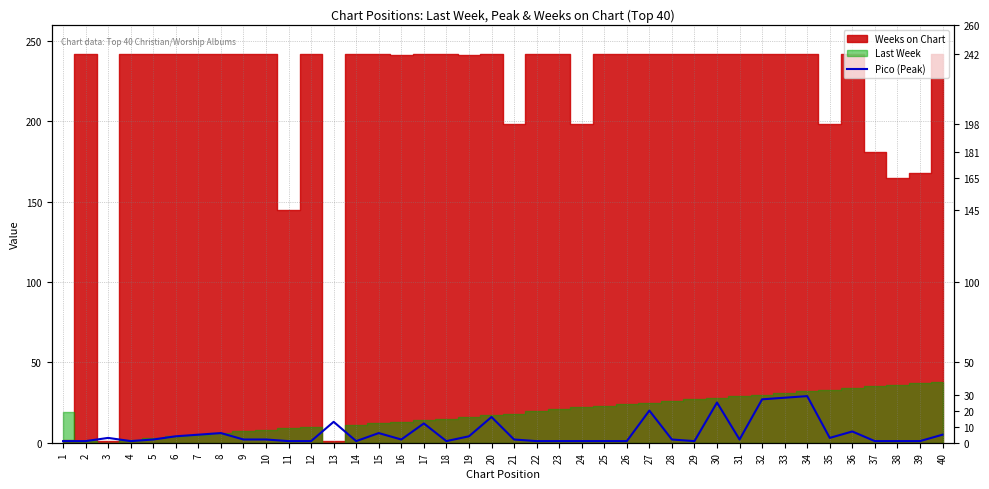

True or false: the data shows 1 at 22.

True